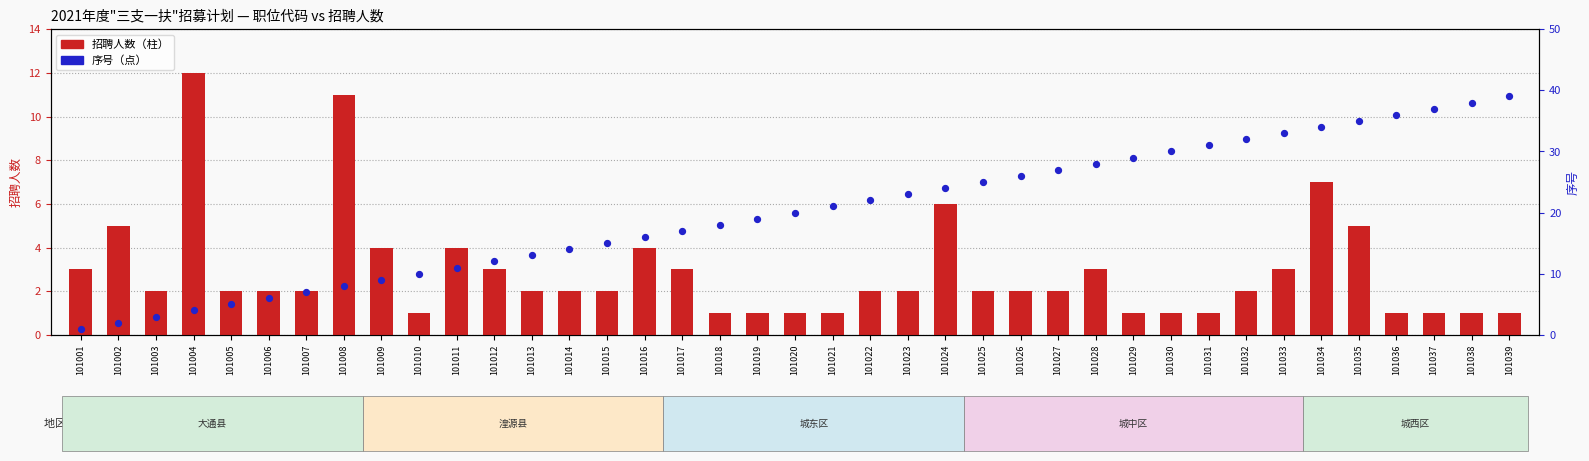

Which series has the widest spread of Y values?

序号